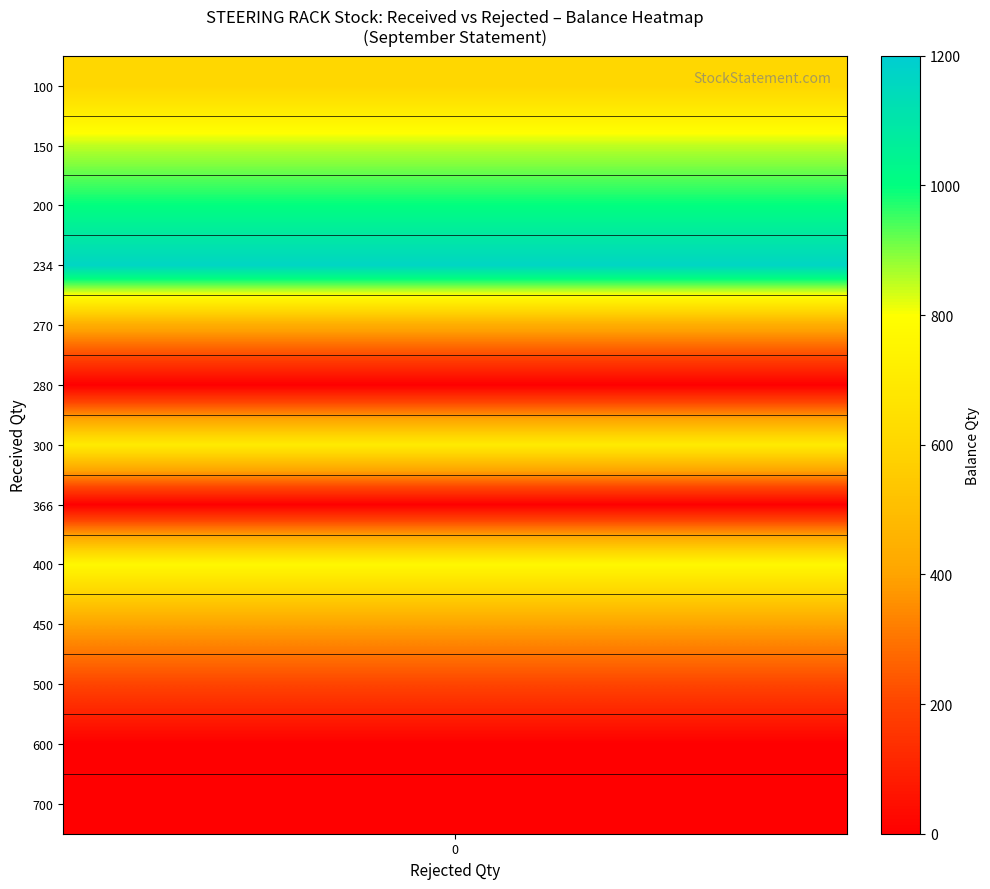

What is the difference between the 300 values at 366 and 0?

700